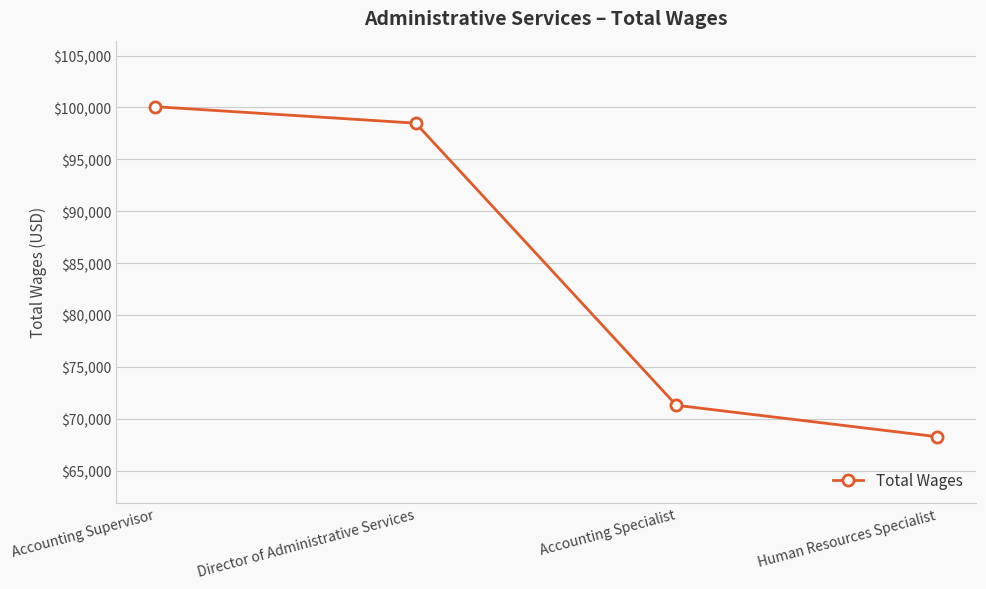

How many data points are less than 98485?

2